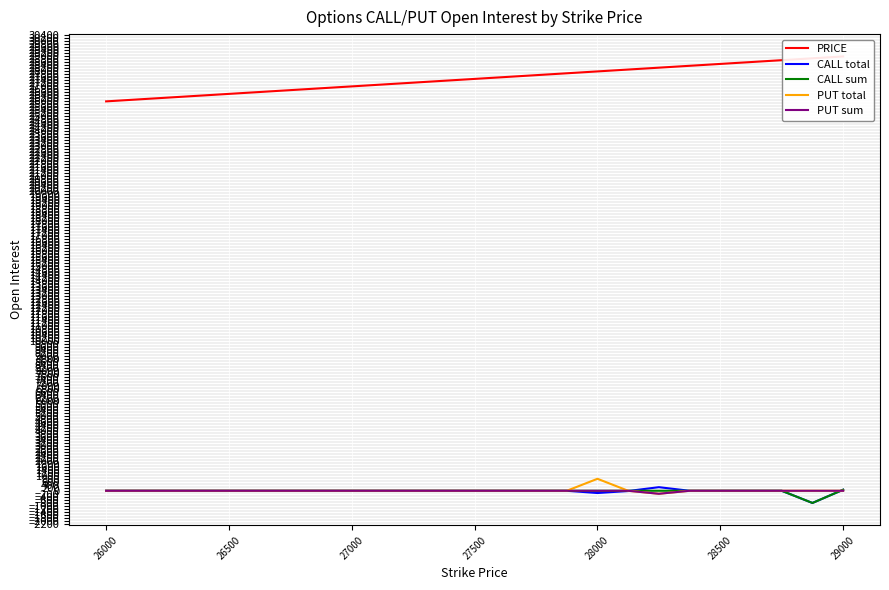

What are all the series names shown in the legend?

PRICE, CALL total, CALL sum, PUT total, PUT sum